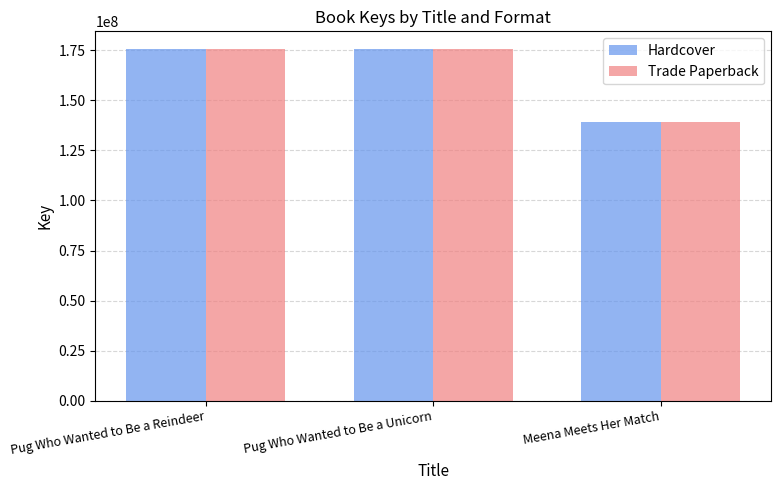

The Hardcover series shows 281418222 at Pug Who Wanted to Be a Reindeer. True or false?

False